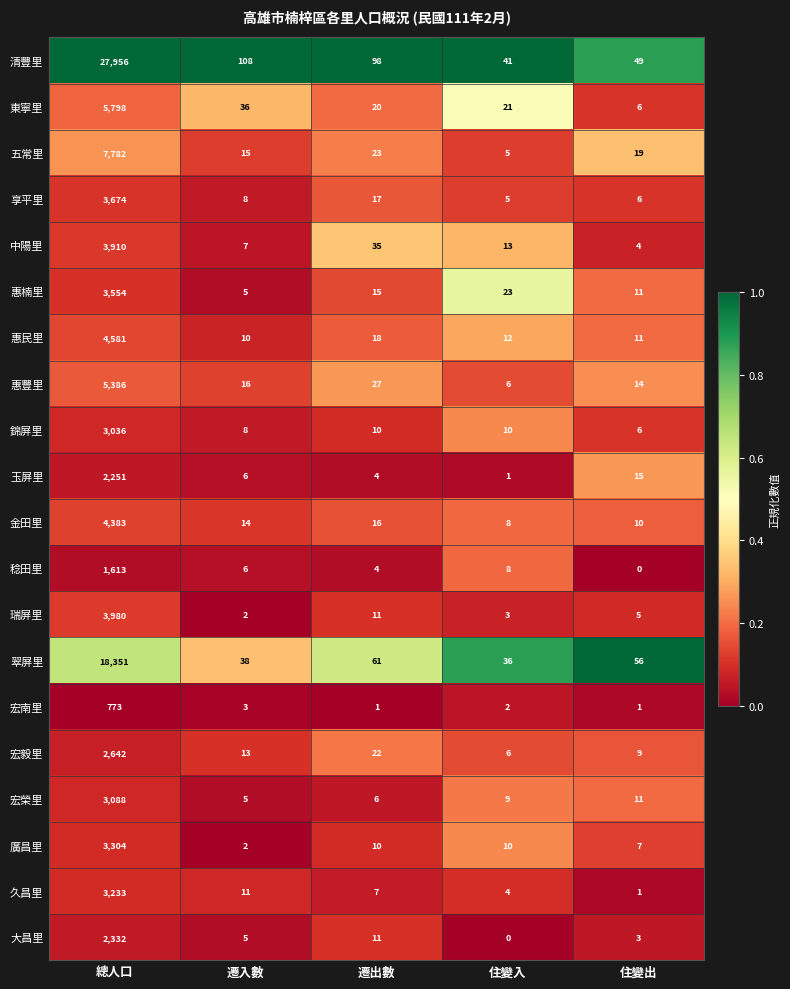

True or false: 五常里 has a value of 2 at 住變入.

False